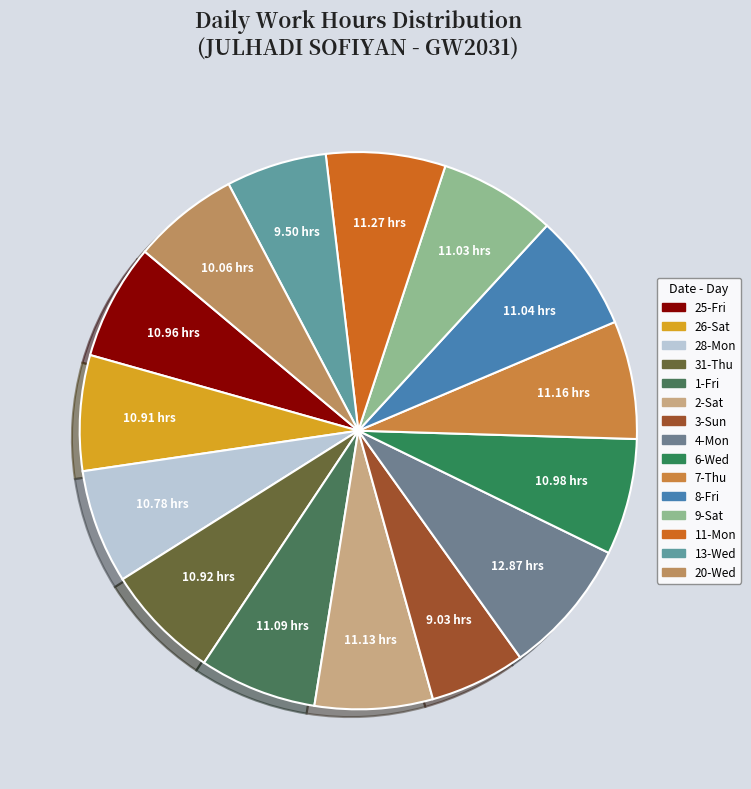

How many segments does this pie chart have?

15